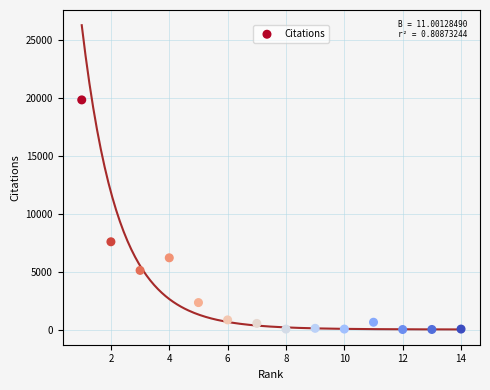

What is the range of X values (max minus min)?

13